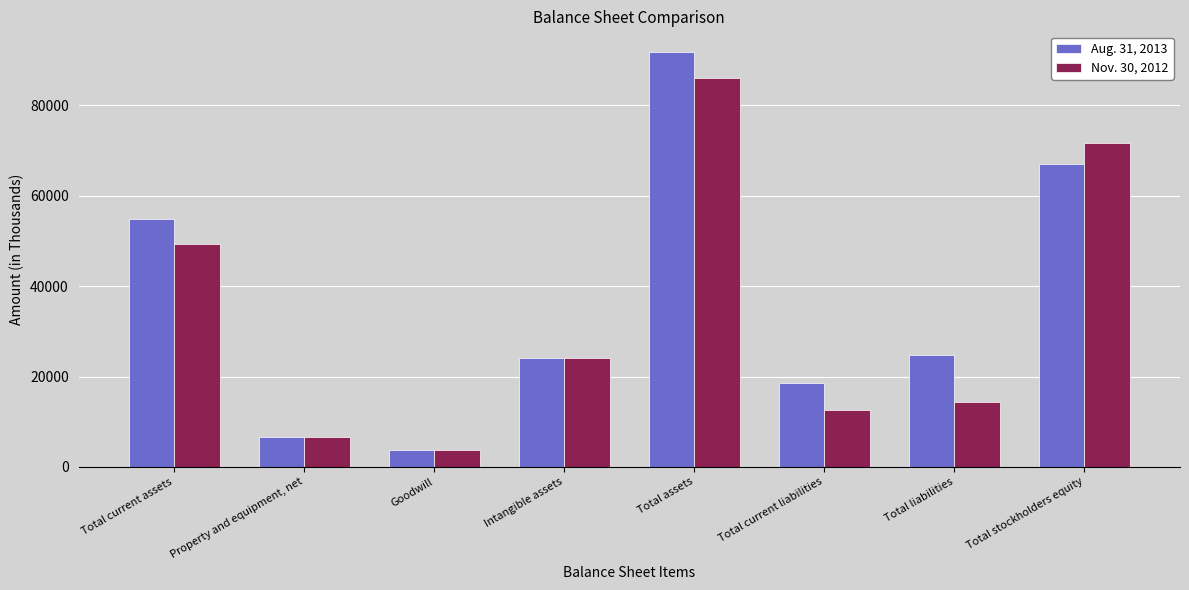

Reading left to right, what are all the values shown in this chart?

Aug. 31, 2013: 54946	6637	3836	24000	91818	18492	24772	67046
Nov. 30, 2012: 49248	6683	3836	24000	86024	12490	14285	71739